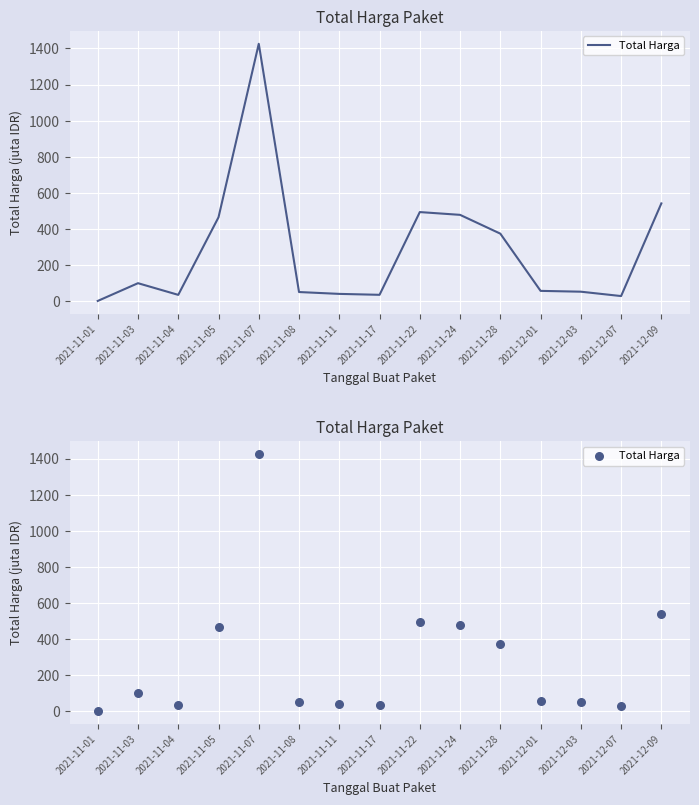

What is the change in value from 2021-11-11 to 2021-12-07?

-12.0